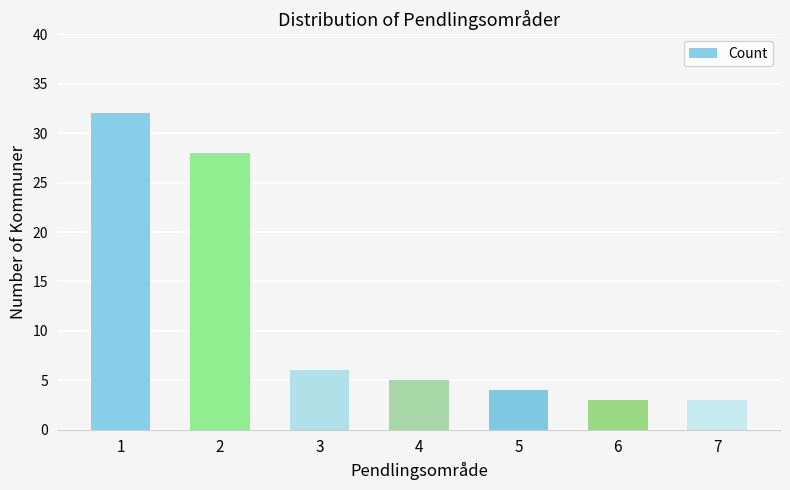

Are the bars horizontal?

No